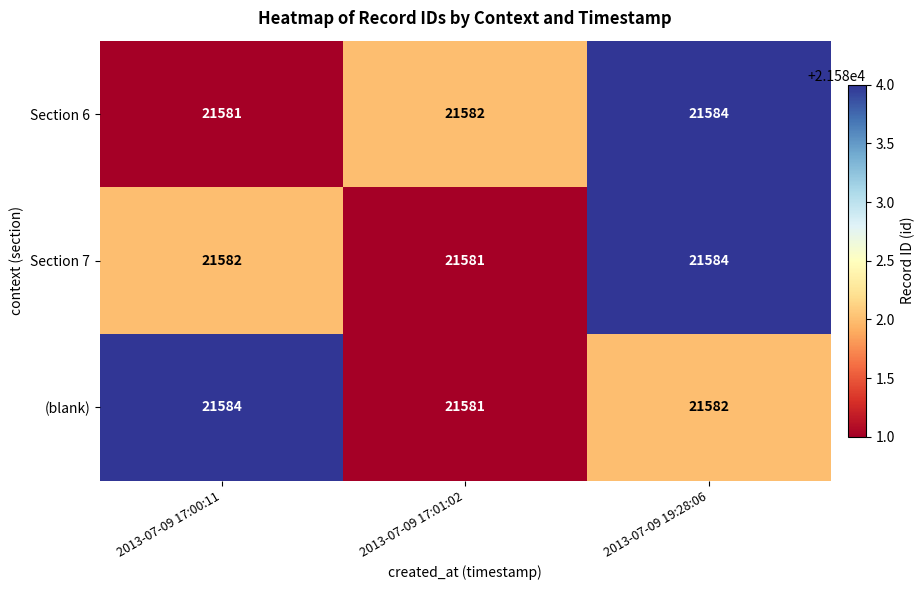

Between 2013-07-09 17:00:11 and 2013-07-09 19:28:06, which series saw the biggest shift?

Section 6